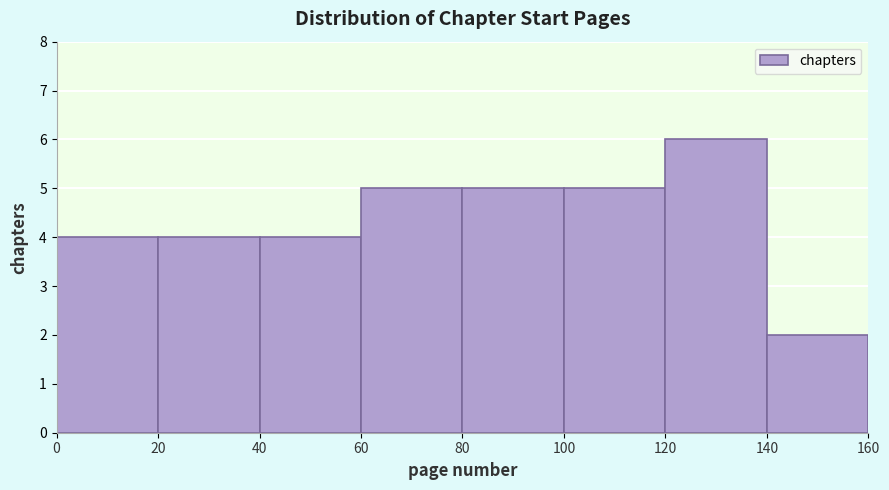

Which range on the x-axis has the tallest bar?

120 to 140